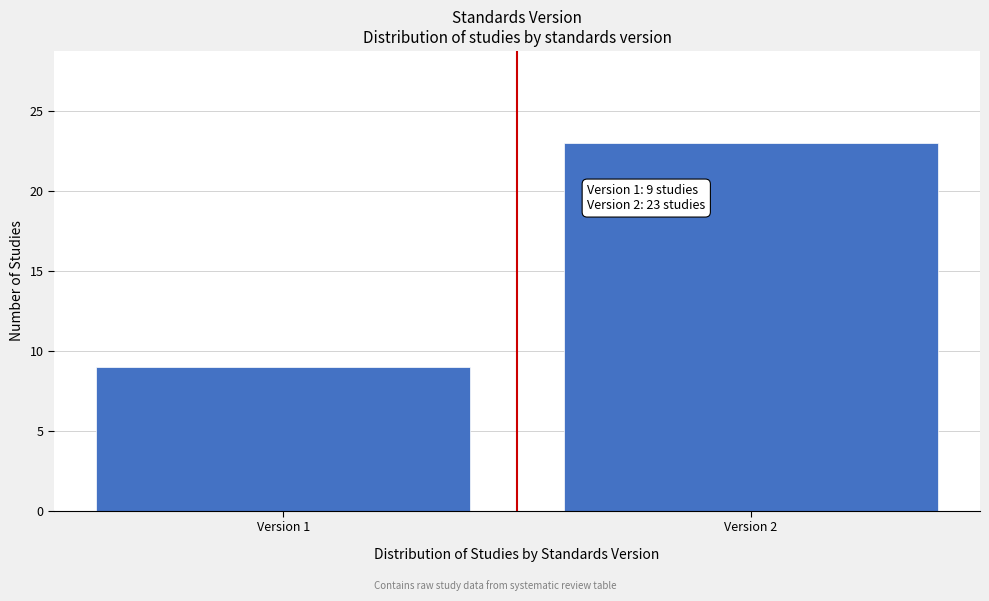

Reading left to right, what are all the values shown in this chart?

Version 1=9	Version 2=23